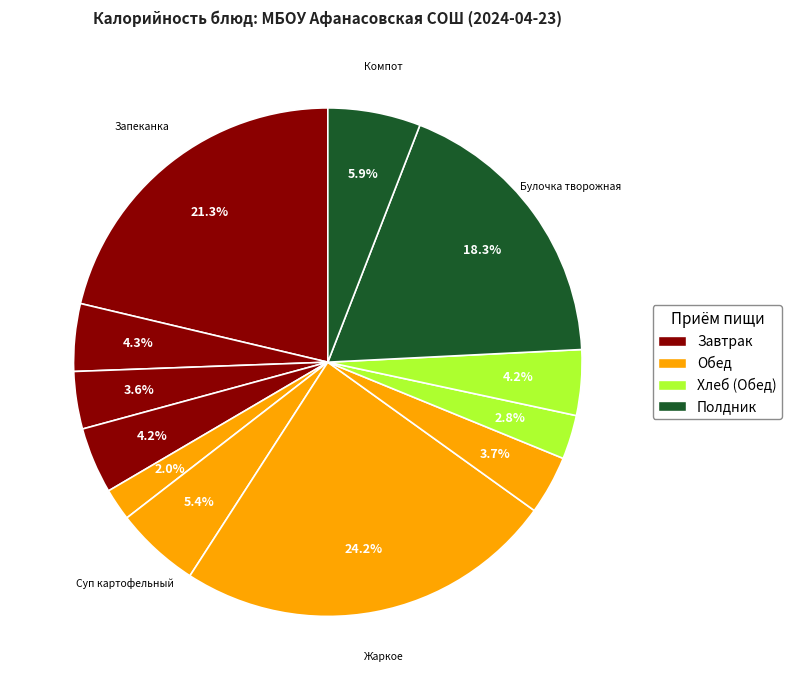

How many slices are in this pie chart?

12